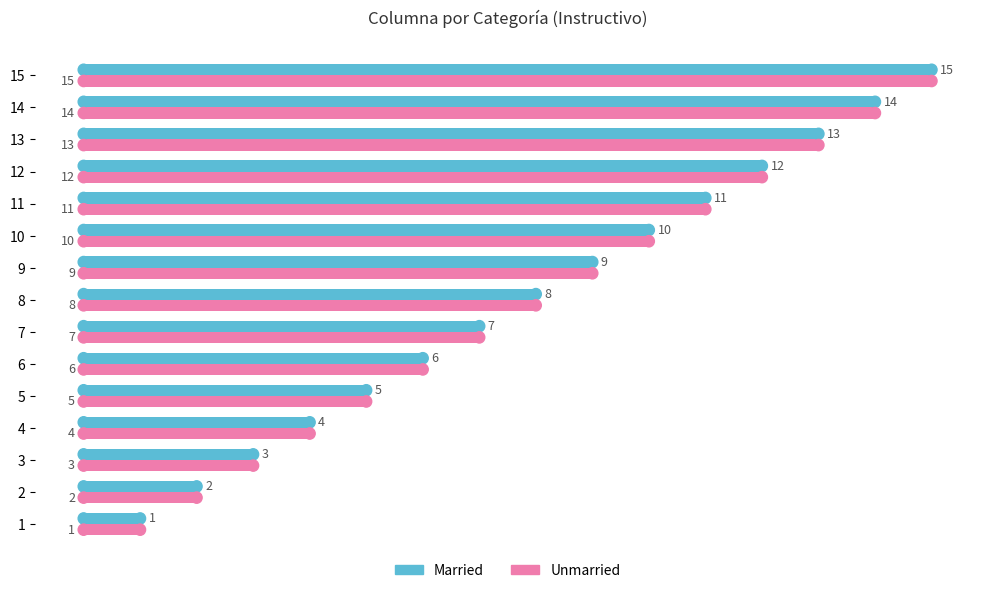

What is the average value of the Married series?

8